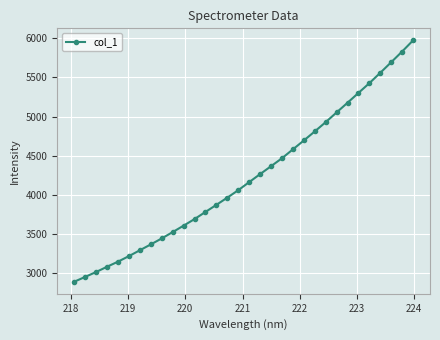

What is the minimum value shown in the chart?

2893.3